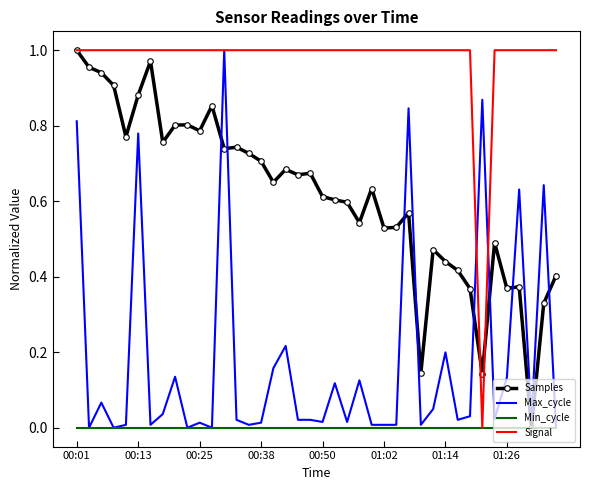

Which series has the largest total across all categories?

Signal